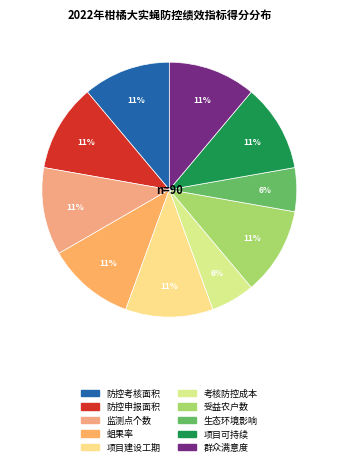

What percentage is the 项目建设工期 slice, to the nearest percent?

11%